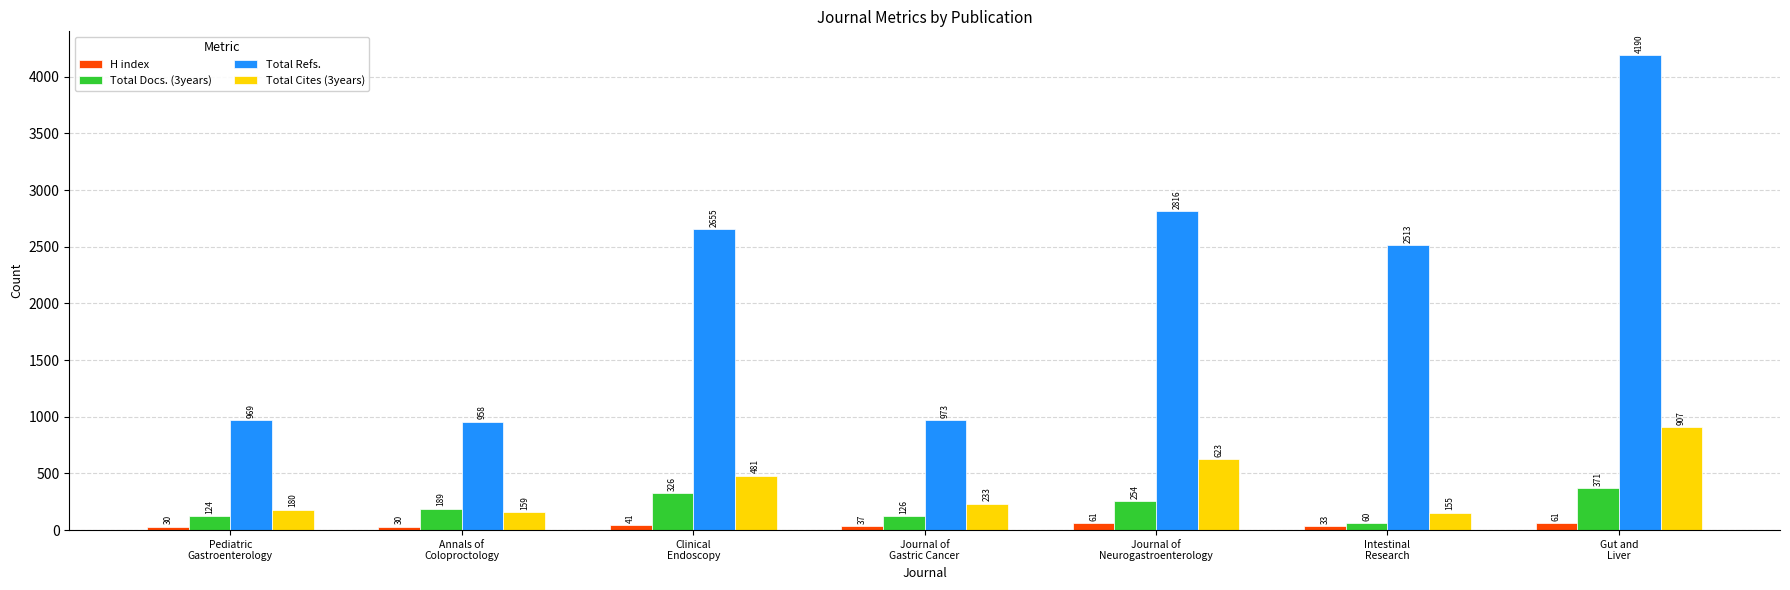

What is the sum of the H index values at Pediatric
Gastroenterology and Journal of
Neurogastroenterology?

91